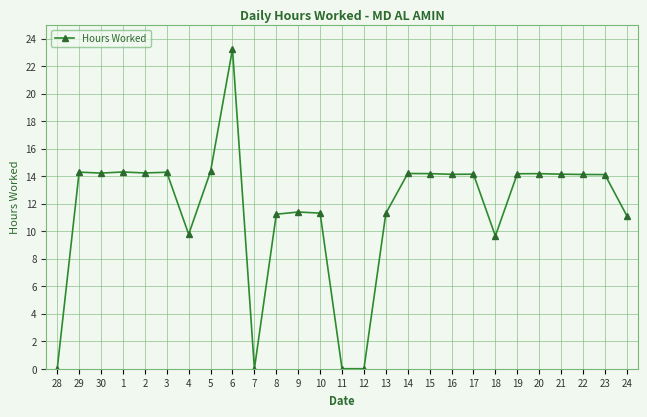

How many lines are shown in the chart?

1